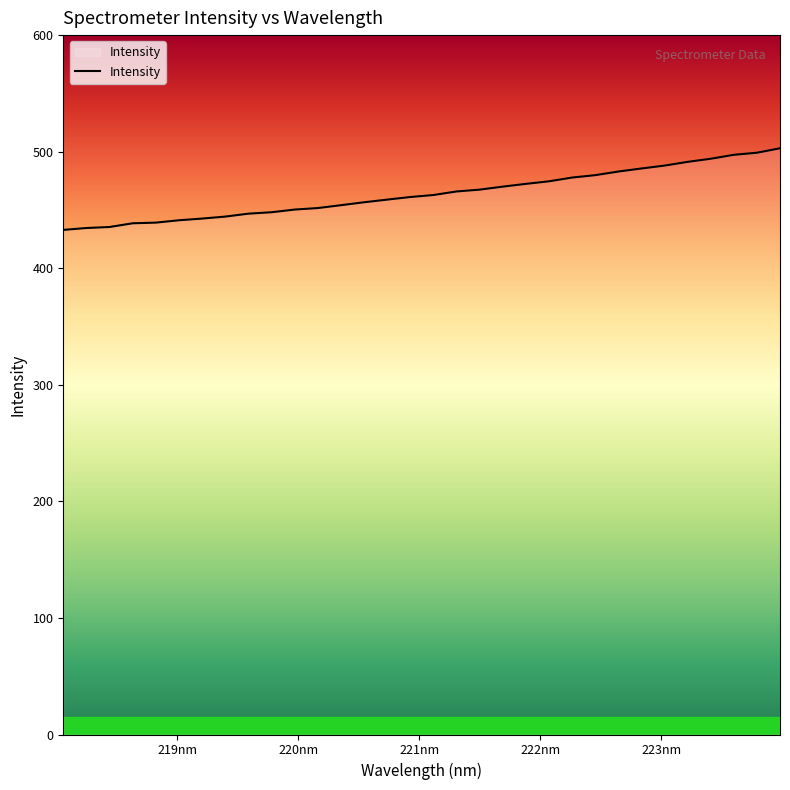

What is the greatest value displayed?

502.9